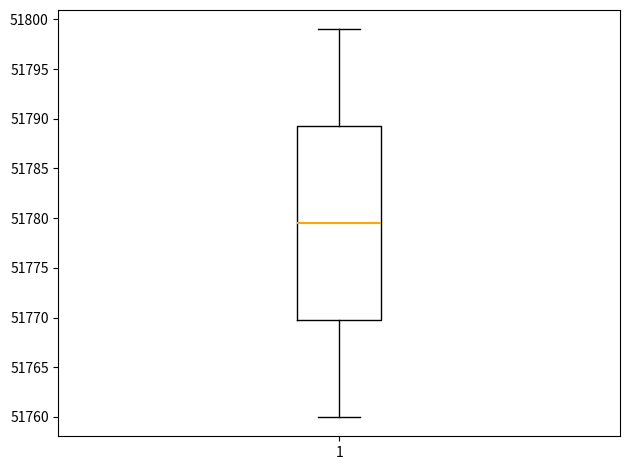

Transcribe this box plot: give where the median line is, the range the box spans, and where the two whiskers end, as read against the y-axis. The values are not printed on the chart, so give them approximately, as read against the axis.

median 51779.5, box 51770.0 to 51789.5, whiskers 51760.0 to 51799.0